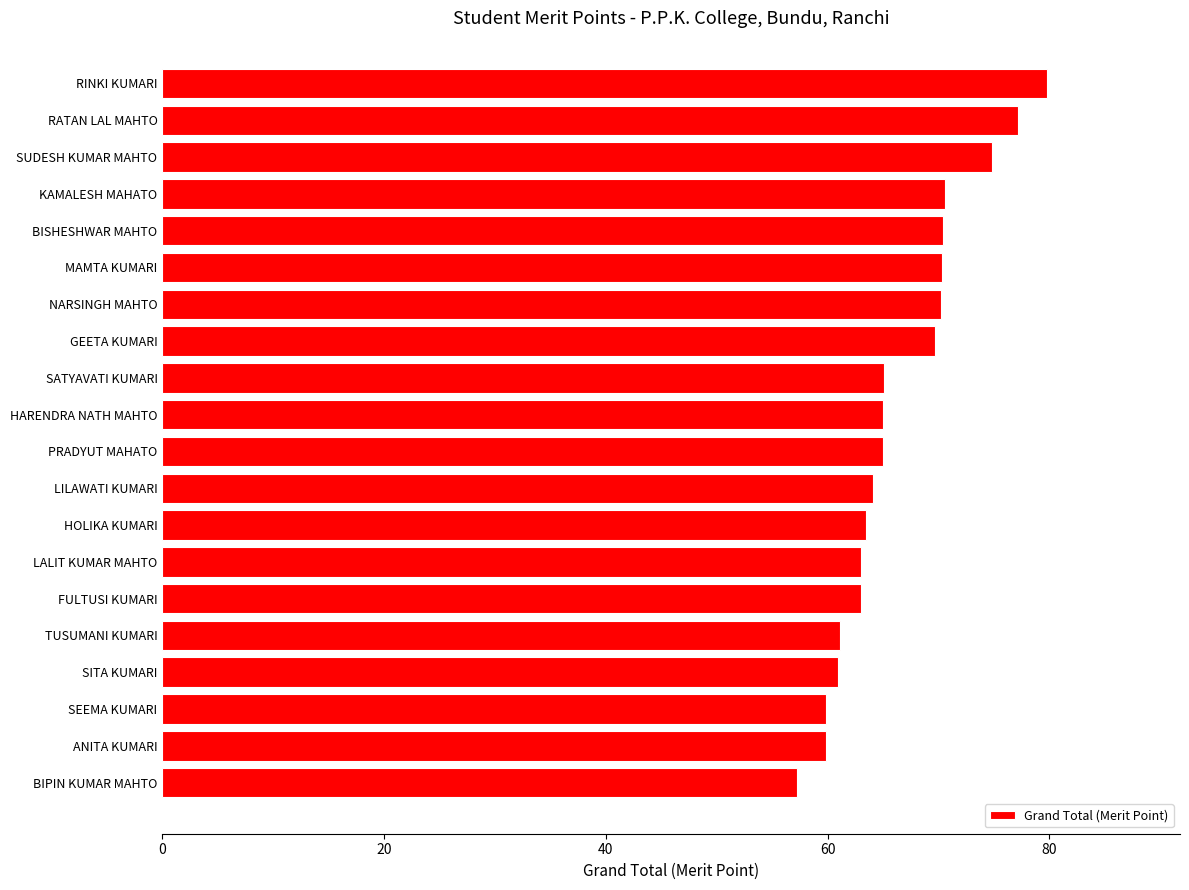

What is the label of the 20th bar from the top?

BIPIN KUMAR MAHTO